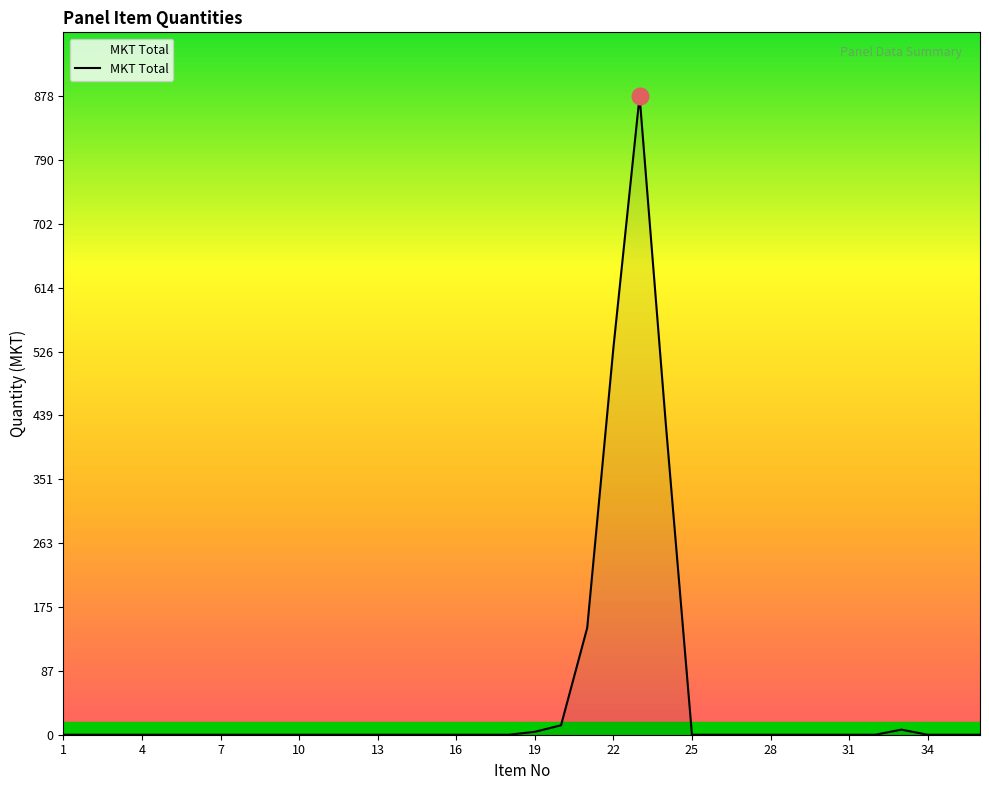

How many lines are shown in the chart?

1